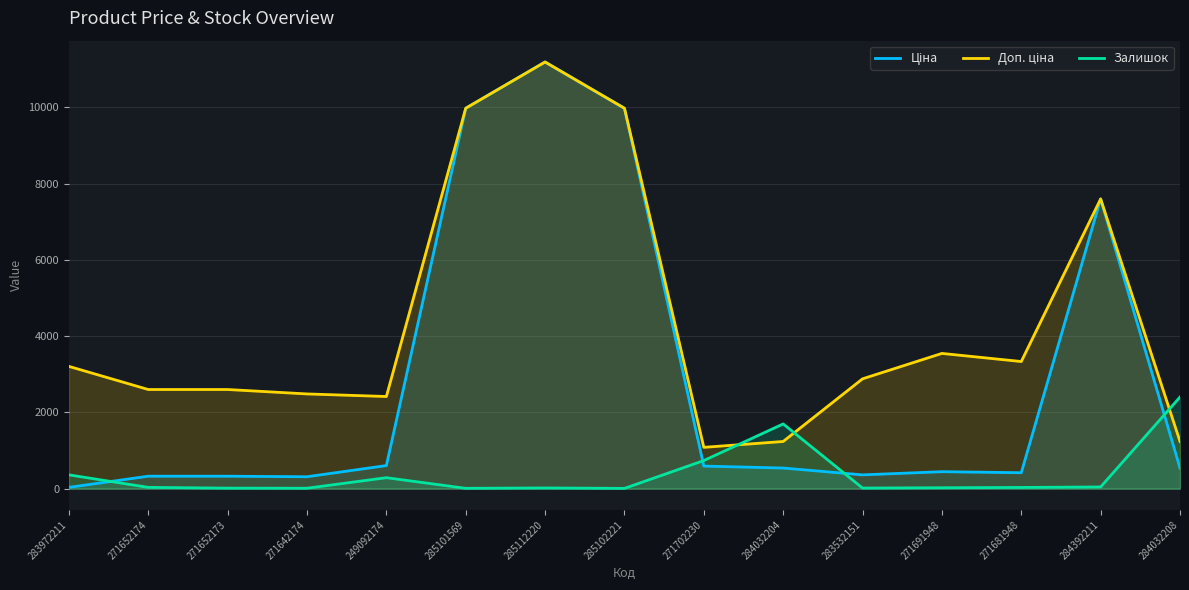

What is the average value of the Доп. ціна series?

4356.1